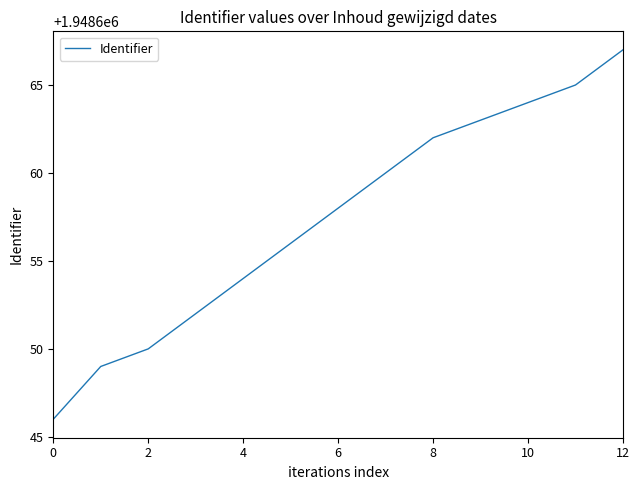

What is the greatest value displayed?

1948667